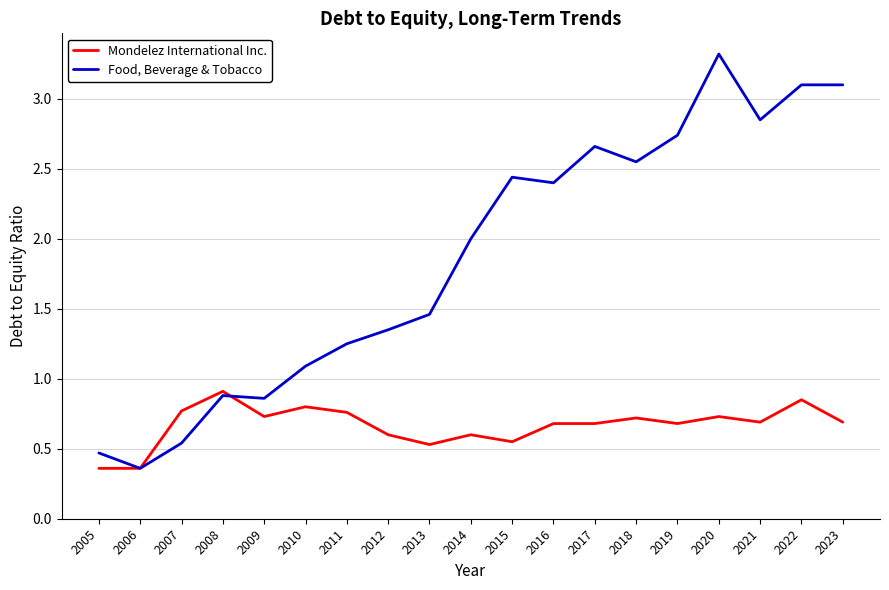

Which category has the lowest value in the Food, Beverage & Tobacco series?

2006